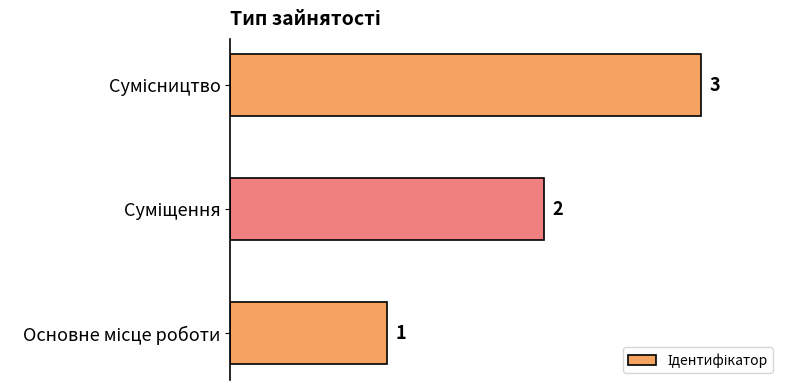

Count the values in the range 1 to 3.

3